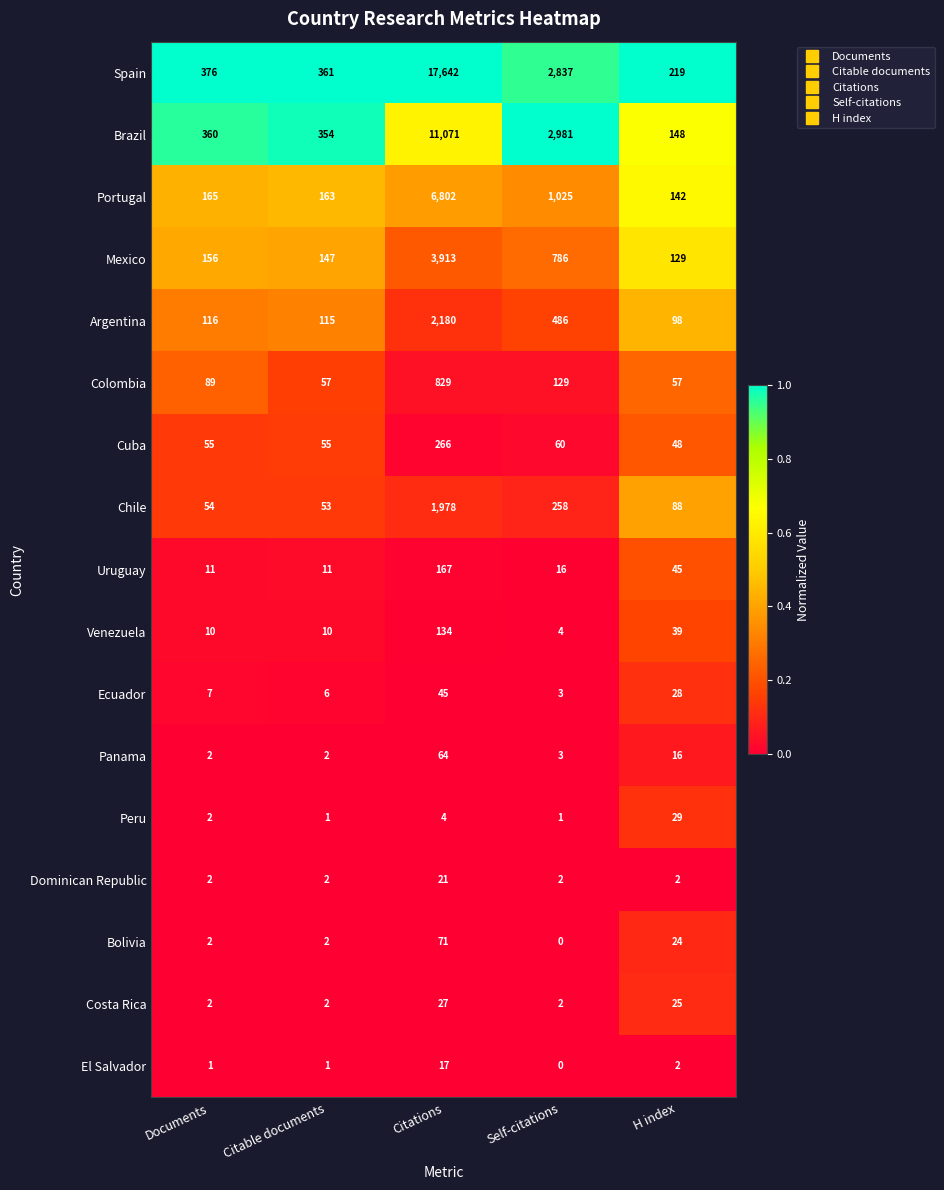

Is it true that El Salvador equals 0 at Self-citations?

True